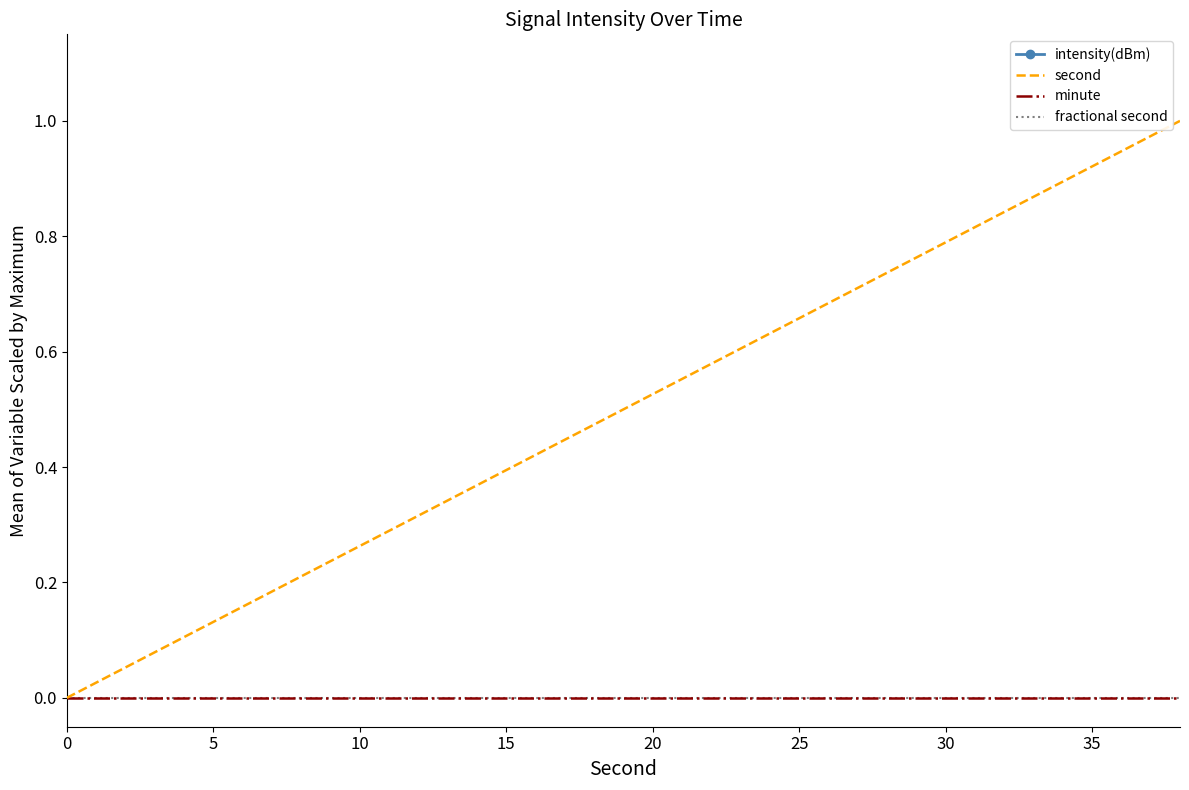

True or false: second and intensity(dBm) intersect in this chart.

False